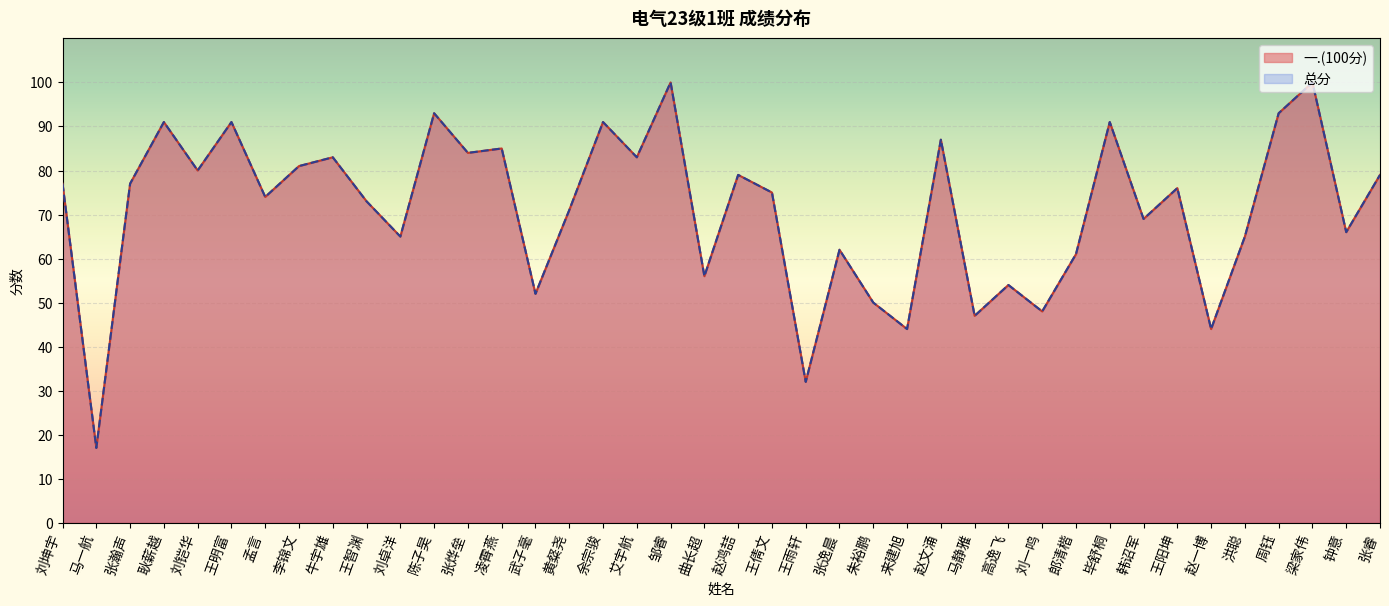

Which series has the widest spread of values?

一.(100分)